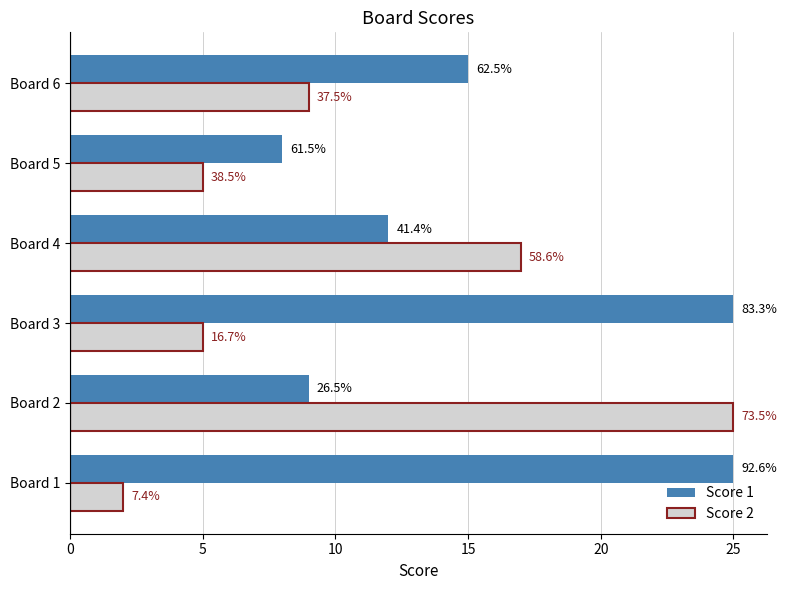

At how many categories does at least one series exceed 8?

5